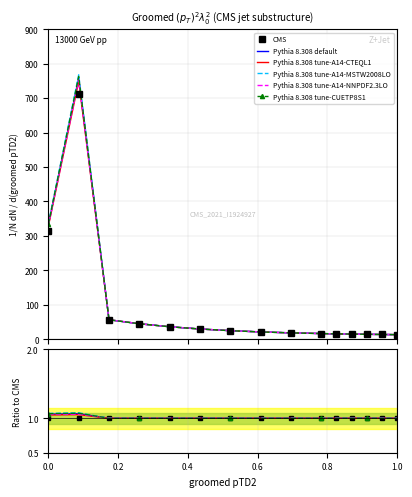

Is this an area chart (filled region under the line)?

No